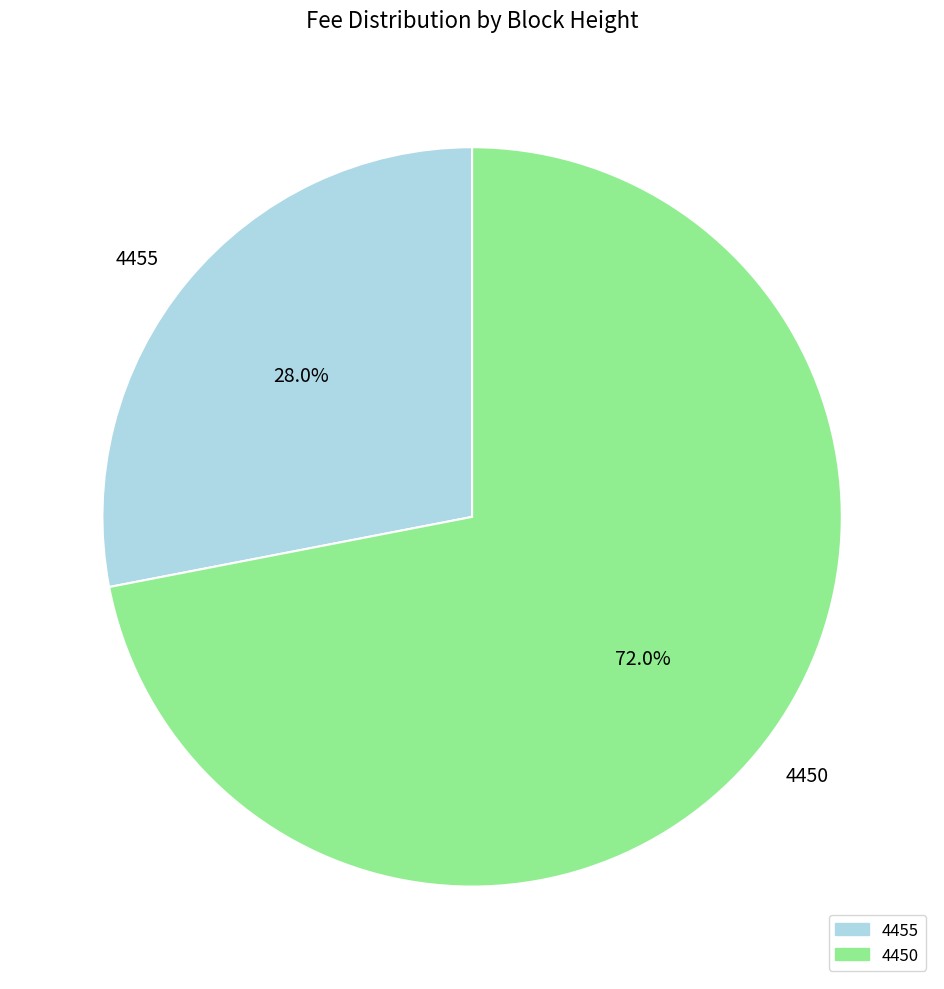

To the nearest percent, what portion does 4450 represent?

72%